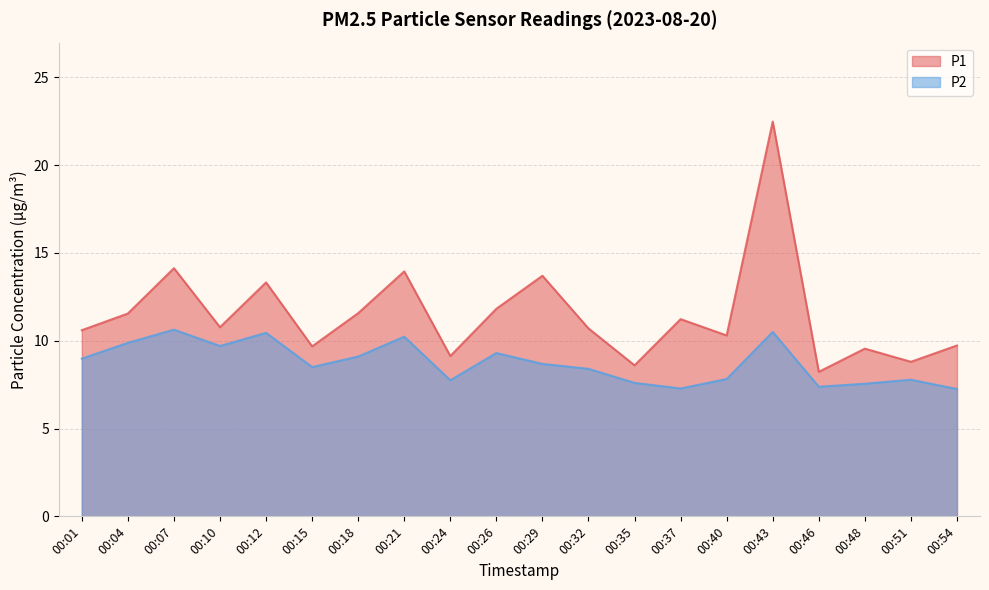

True or false: P2 has a value of 8.7 at 00:29.

True